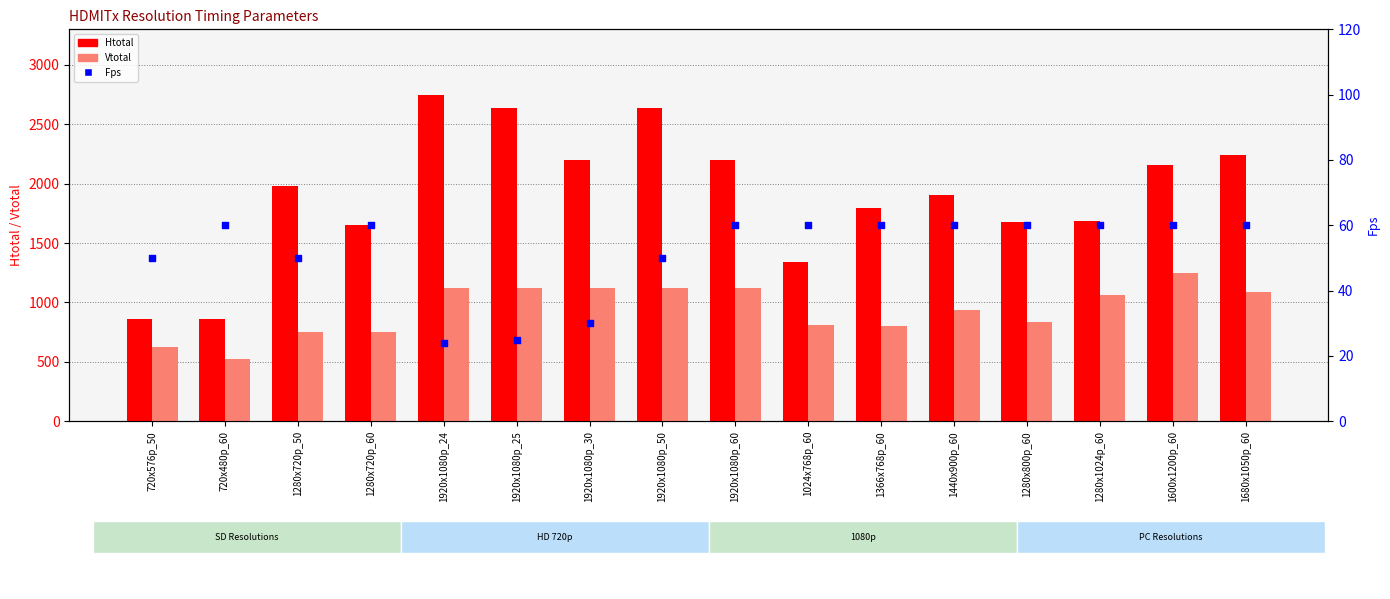

What are all the series names shown in the legend?

Htotal, Vtotal, Fps